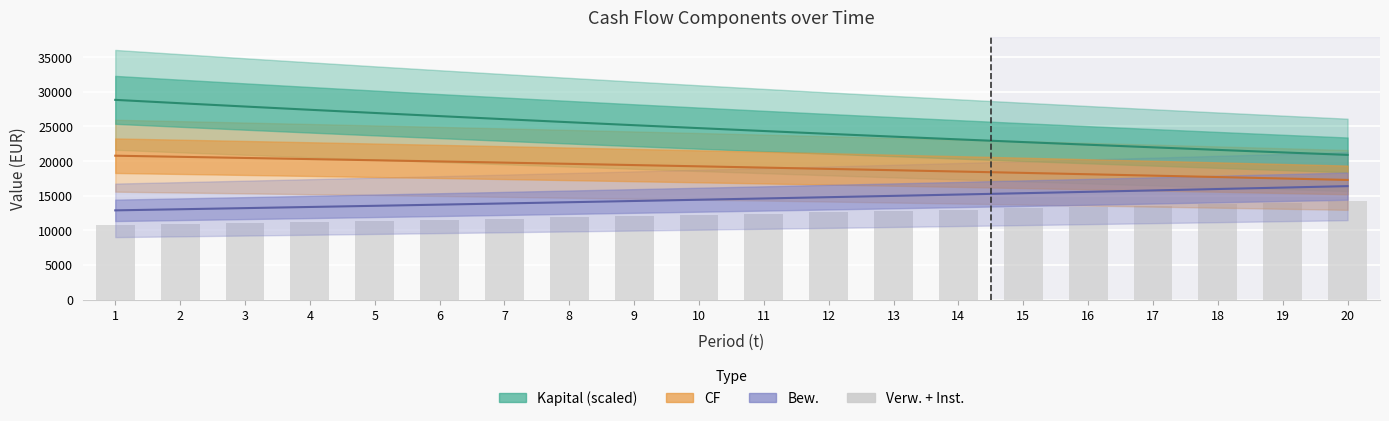

Does the chart contain stacked bars?

No